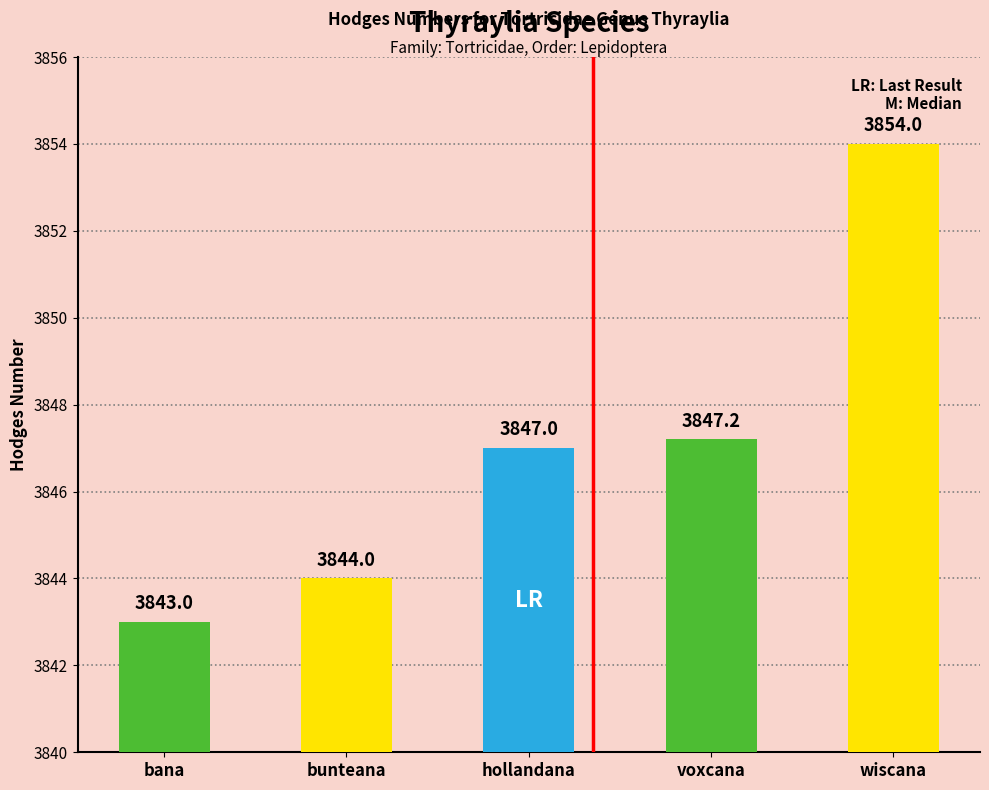

Reading left to right, what are all the values shown in this chart?

3843.0	3844.0	3847.0	3847.2	3854.0